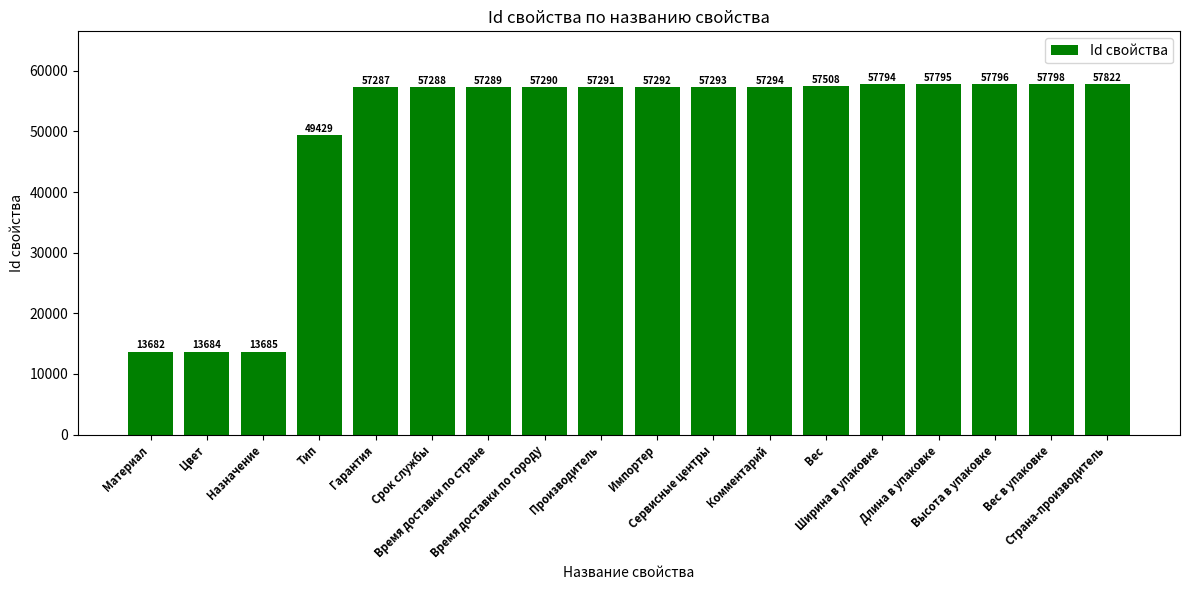

How many bars are there in total?

18